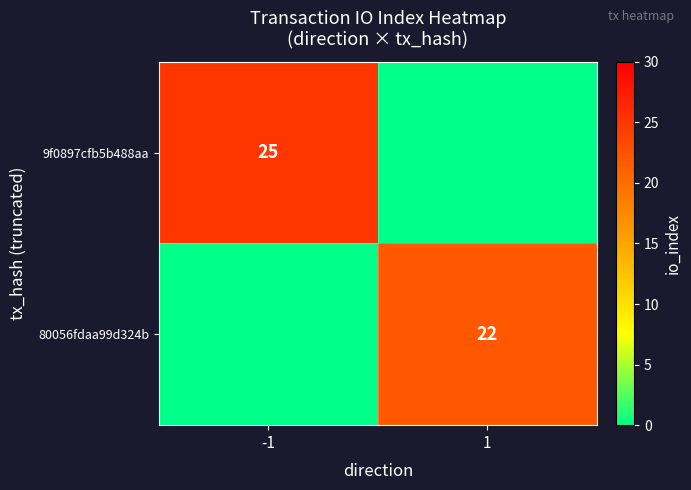

Which label corresponds to the largest value in the chart?

-1